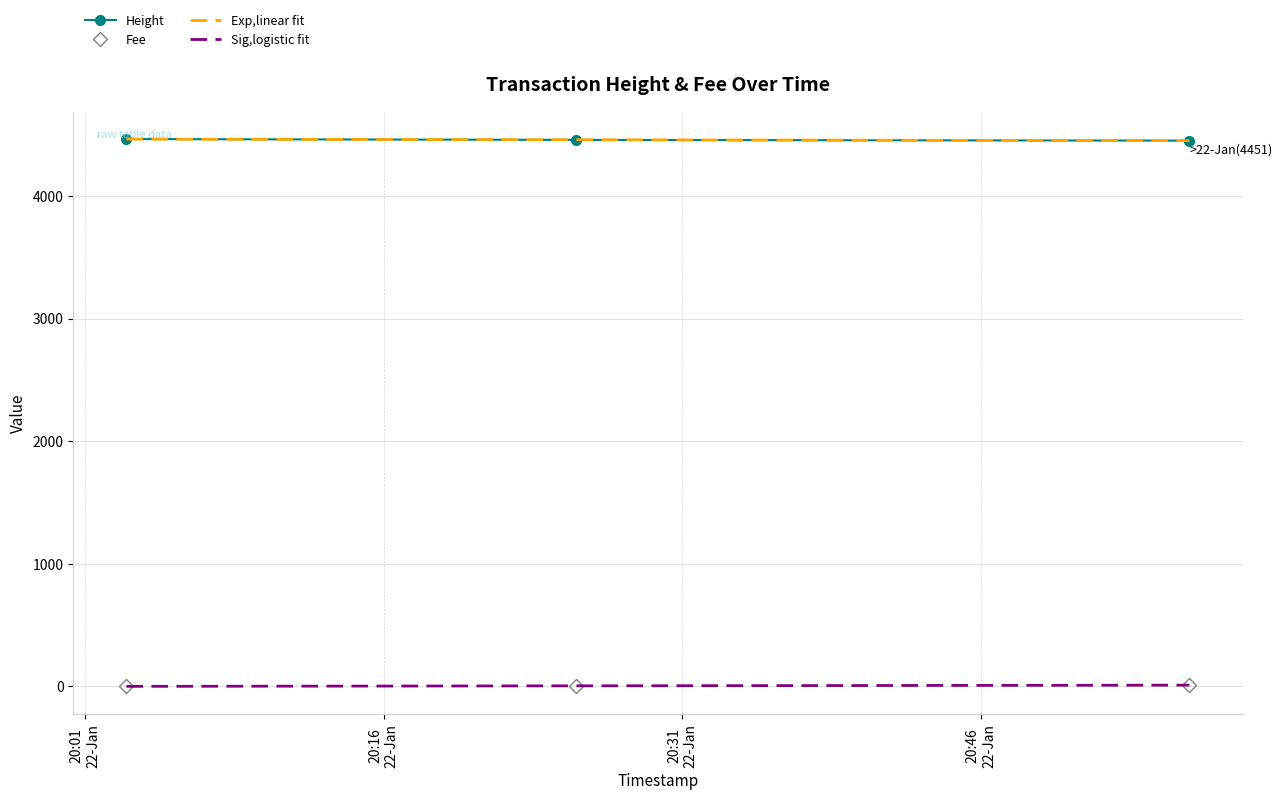

Rank the series by their maximum value, from lowest to highest.

Fee, Height